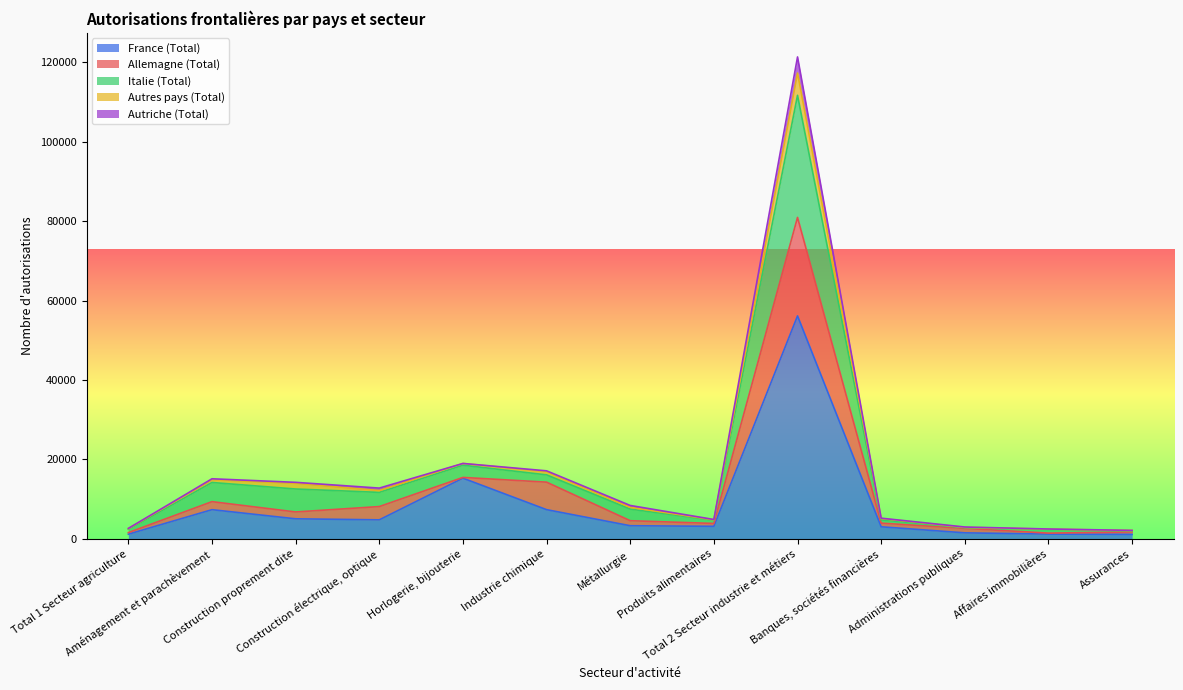

At how many categories does at least one series exceed 32649?

1